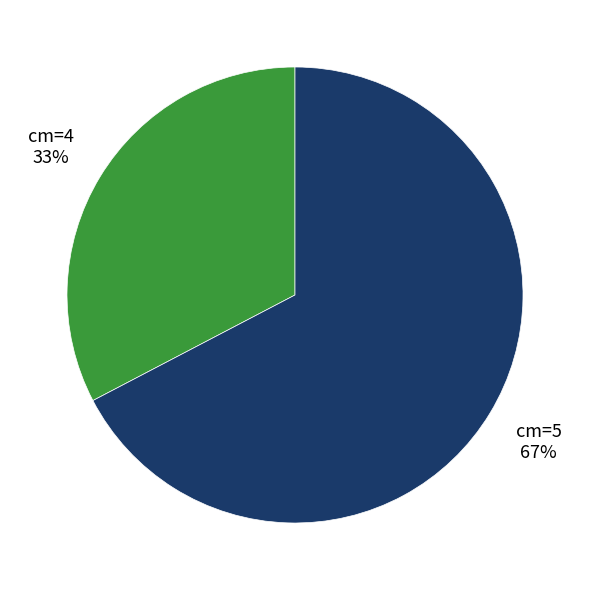

Is there a majority slice in this chart?

Yes